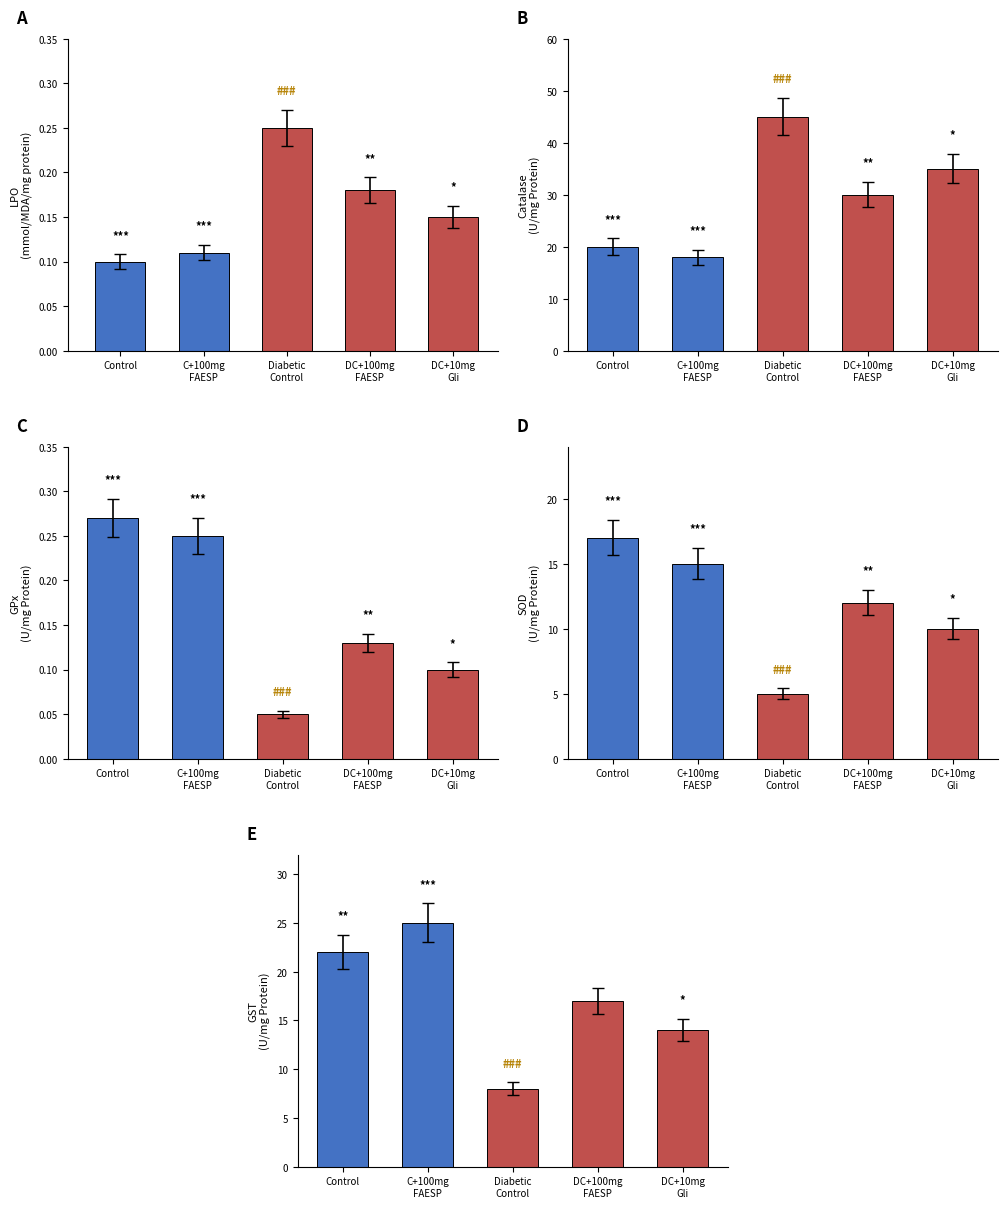

The value of DC+10mg Gli at 0 is 0.1. True or false?

True